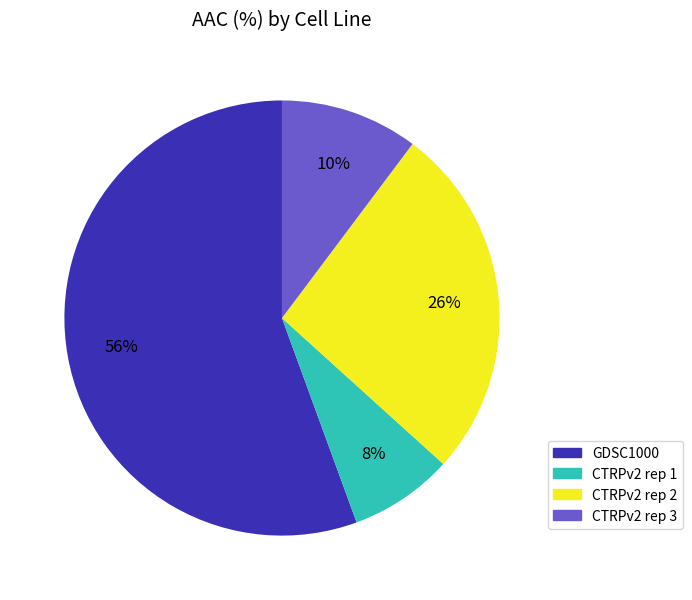

To the nearest percent, what is the difference between the CTRPv2 rep 2 and CTRPv2 rep 3 slice percentages?

16%